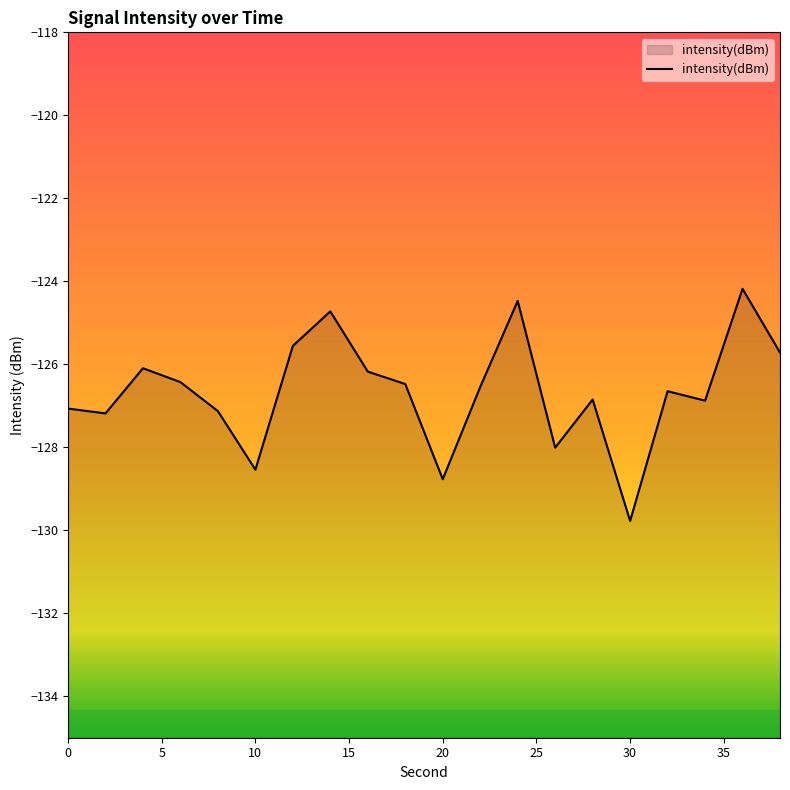

Does the chart have visible grid lines?

No